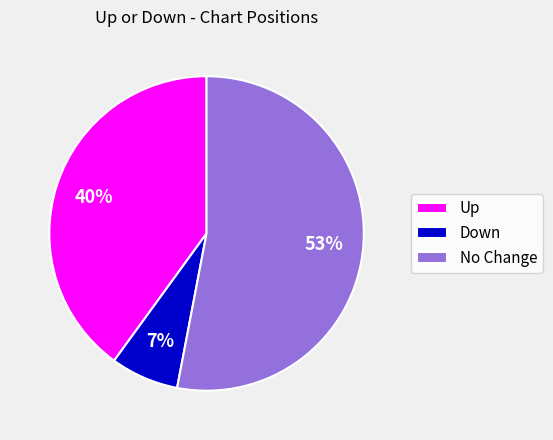

To the nearest percent, what is the difference between the largest and smallest slice percentages?

46%